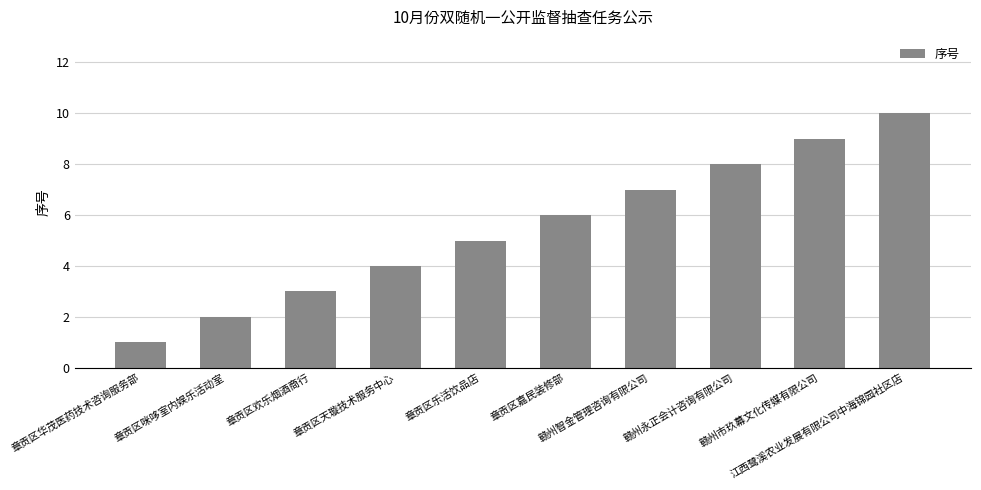

What is the difference between the maximum and second lowest values?

8